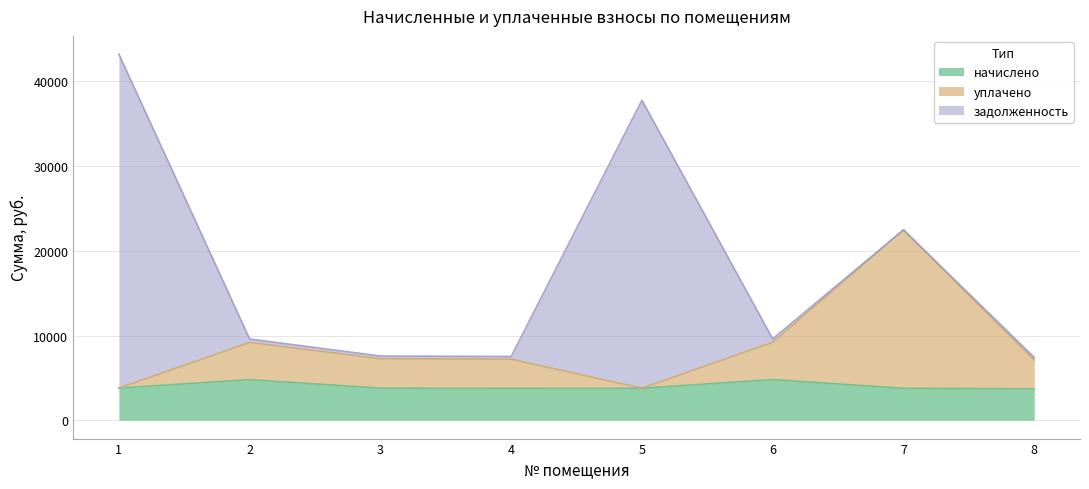

How many interior local valleys does the уплачено series have?

1